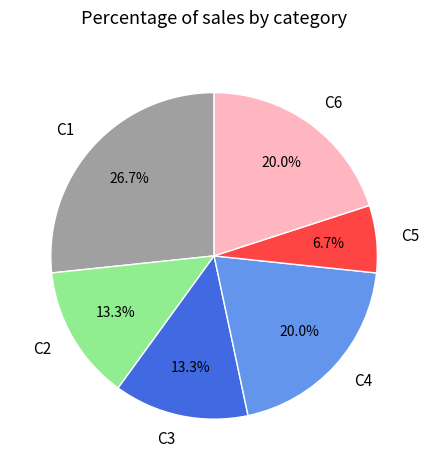

Does C6 account for over 50% of the chart?

No